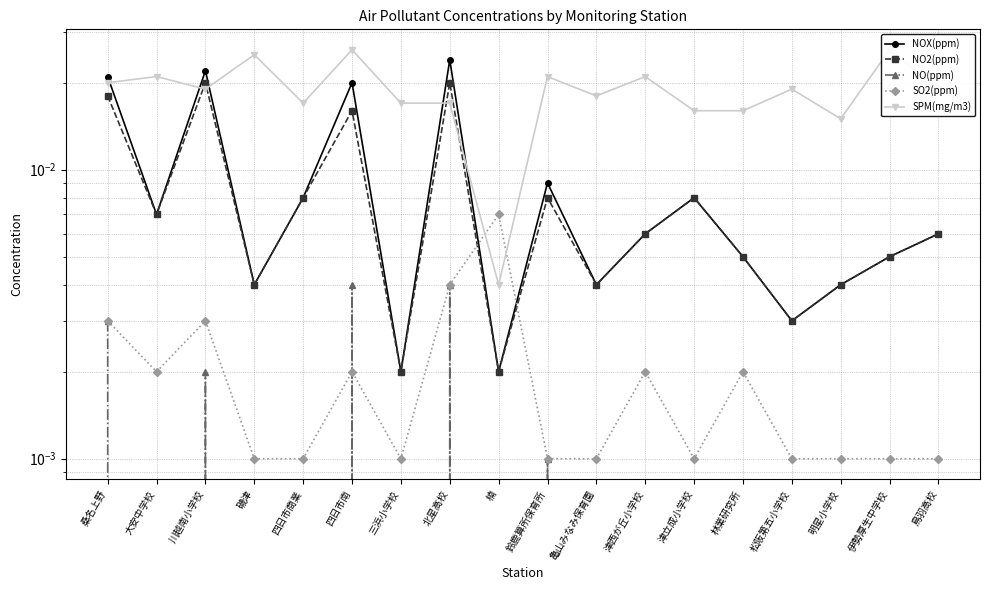

At how many categories does at least one series exceed 0?

18